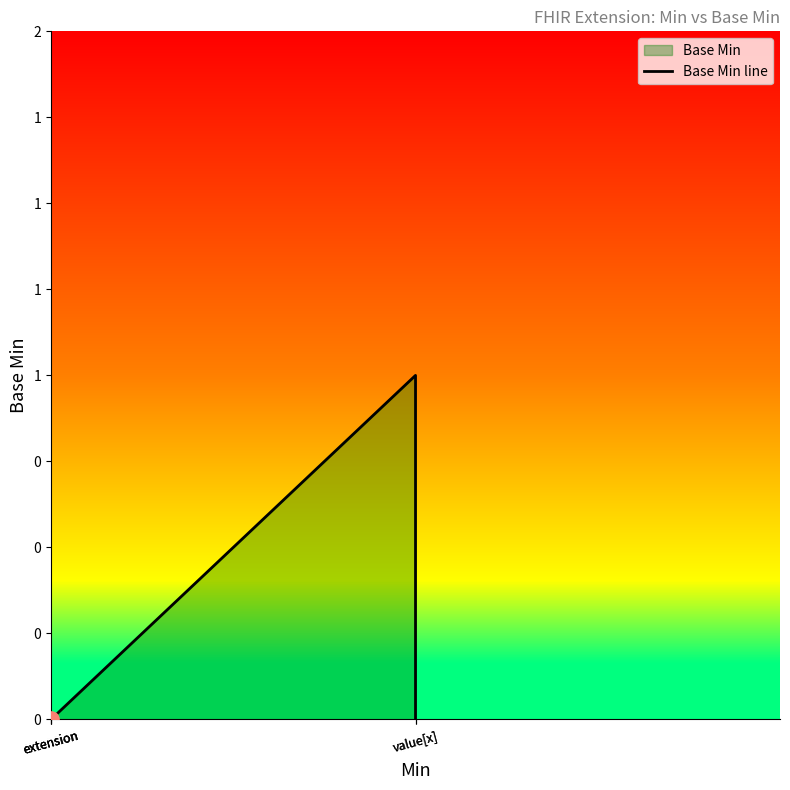

Which has a higher value, extension or value[x]?

value[x]